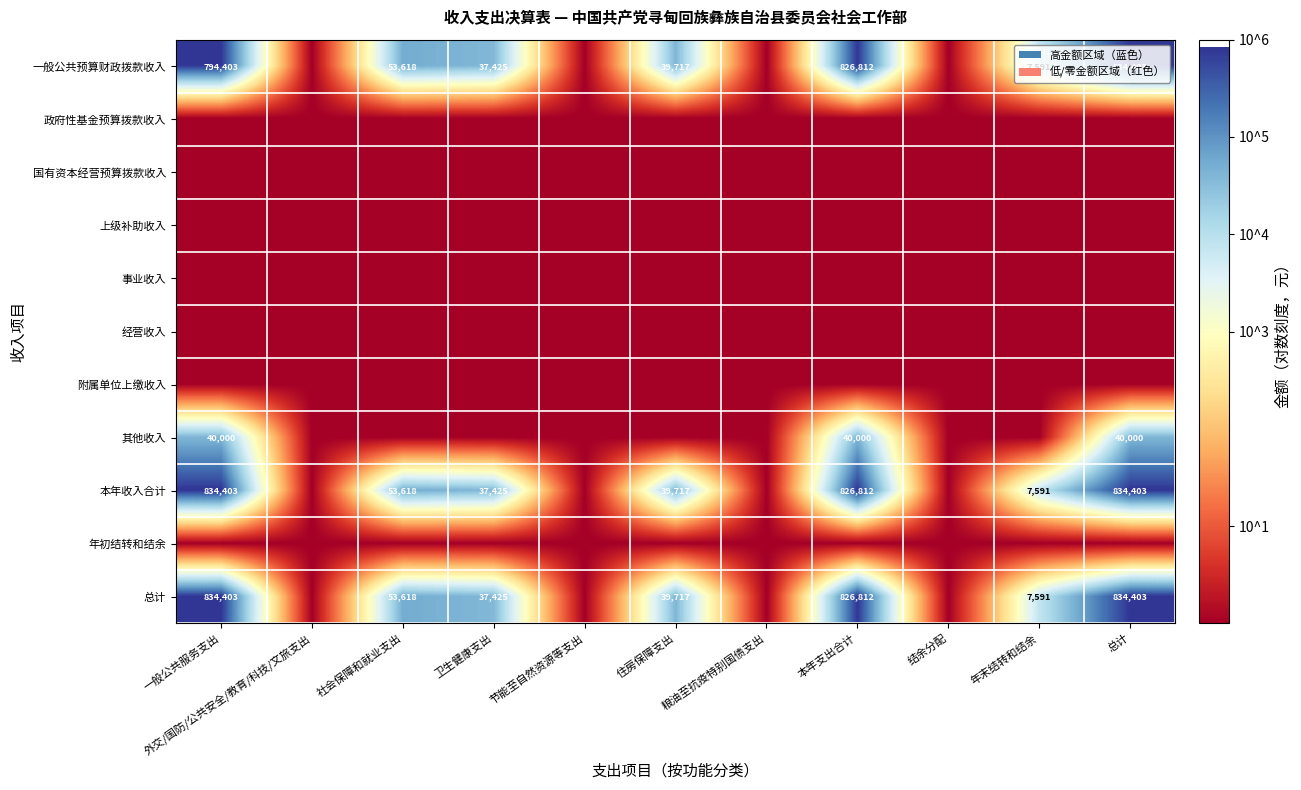

How many series are shown in this chart?

11